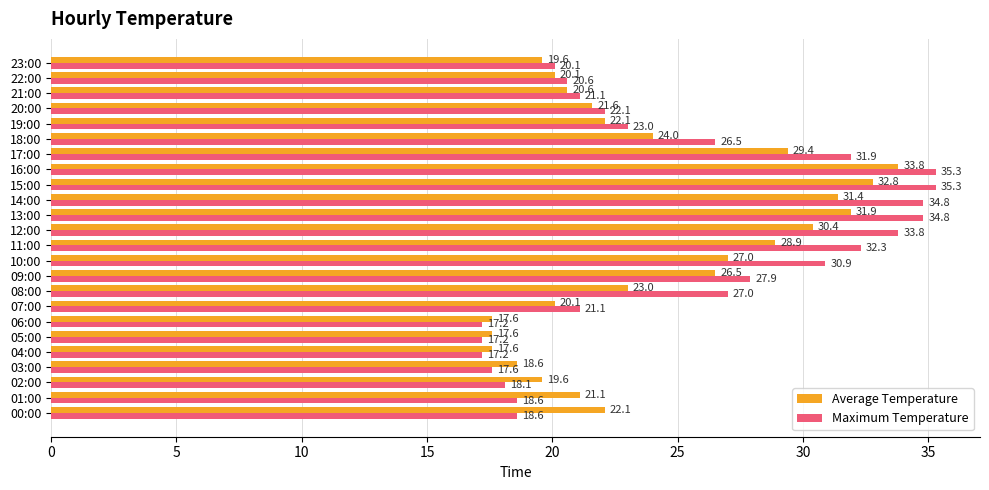

At how many categories does at least one series exceed 35?

2